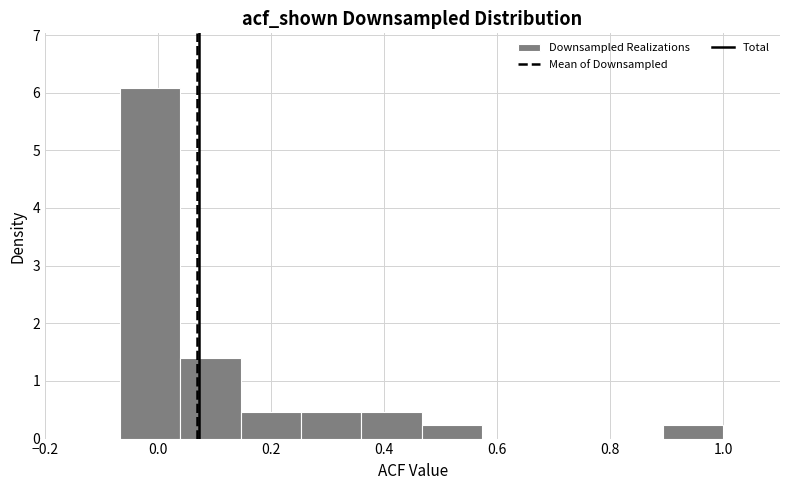

What is the height of the bar covering 0.46 to 0.58 on the x-axis? Neither the bar edges nor the heights are printed on the chart, so give them approximately, as read against the axes.

0.2